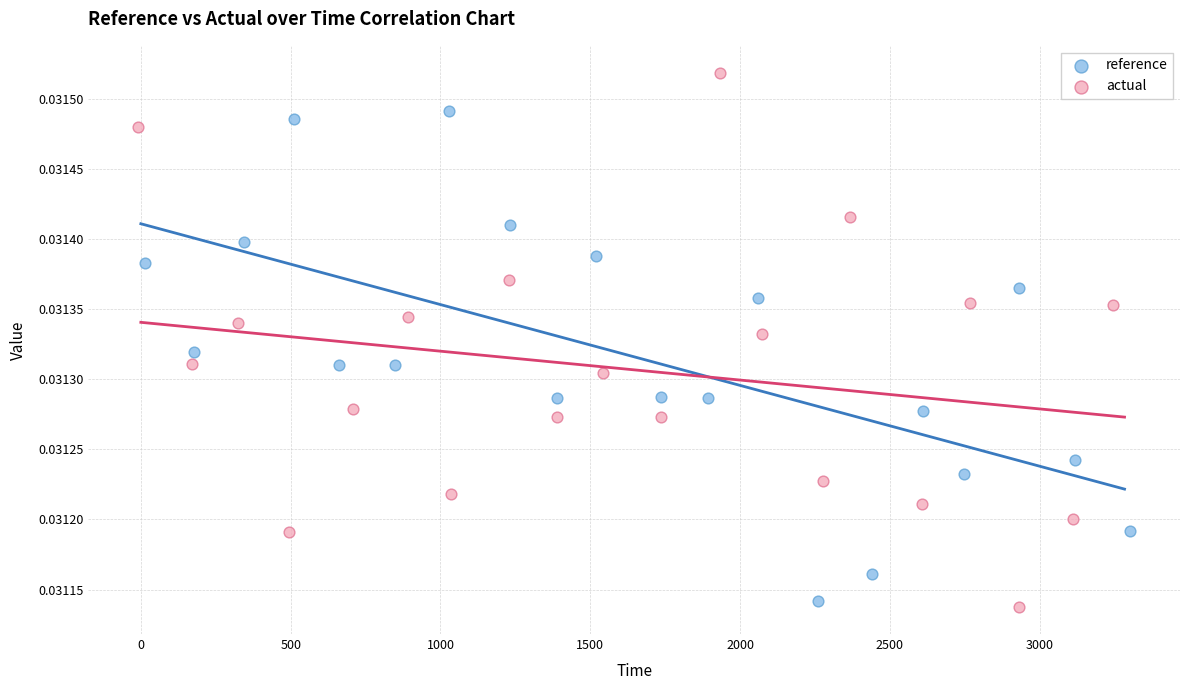

Which series reaches the maximum Y coordinate?

actual